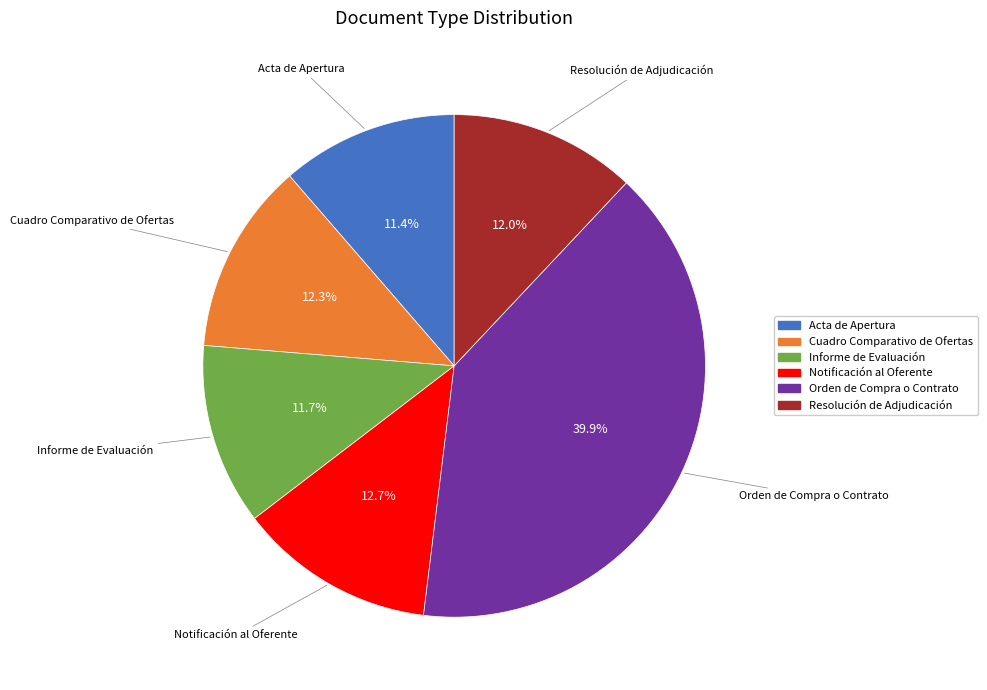

Does Acta de Apertura represent more than half of the total?

No